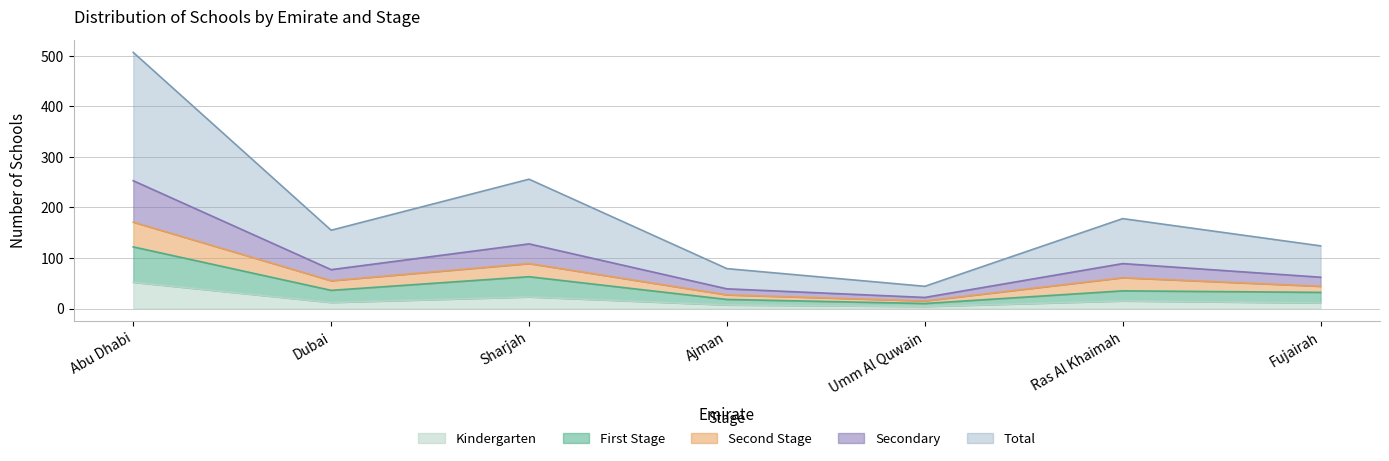

What is the minimum value for Kindergarten?

4